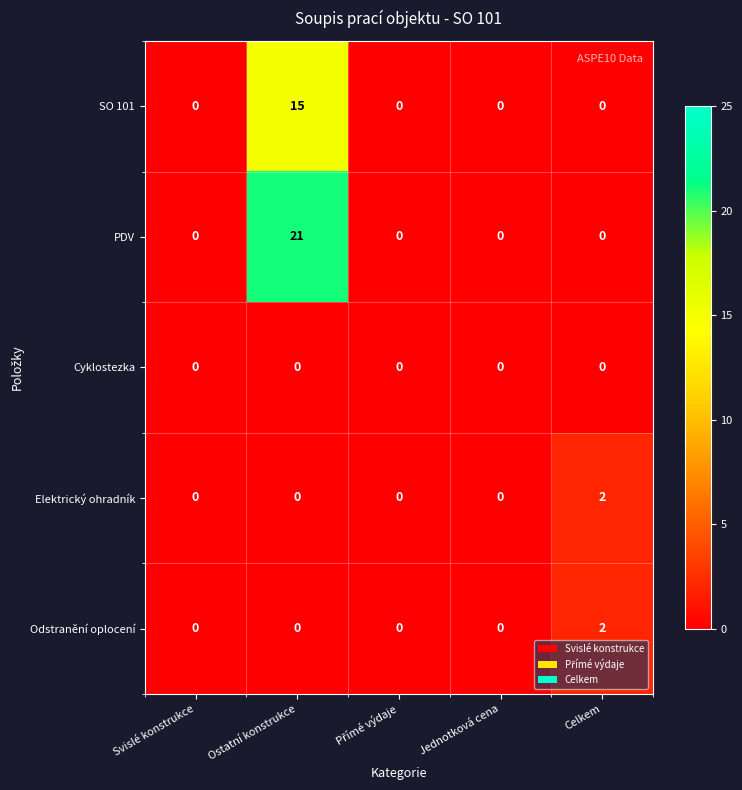

What is the difference between the maximum and minimum values in the PDV series?

21